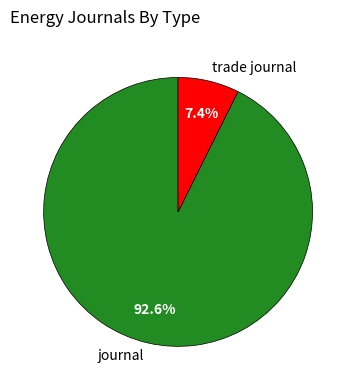

The trade journal slice represents 7% of the pie. True or false?

True